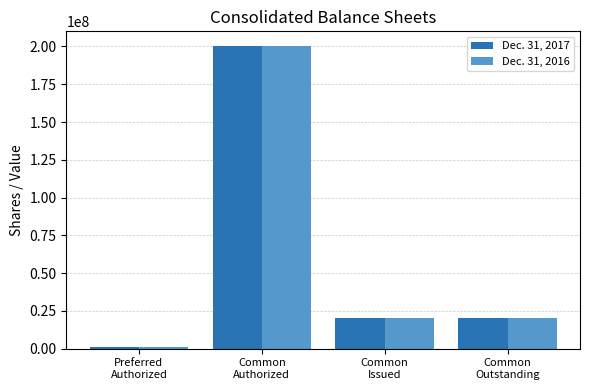

Is the value of Dec. 31, 2017 at Common
Authorized greater than the value of Dec. 31, 2016 at Common
Issued?

Yes